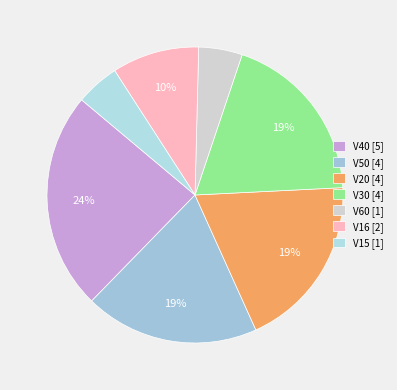

Is V40 the majority of the pie?

No